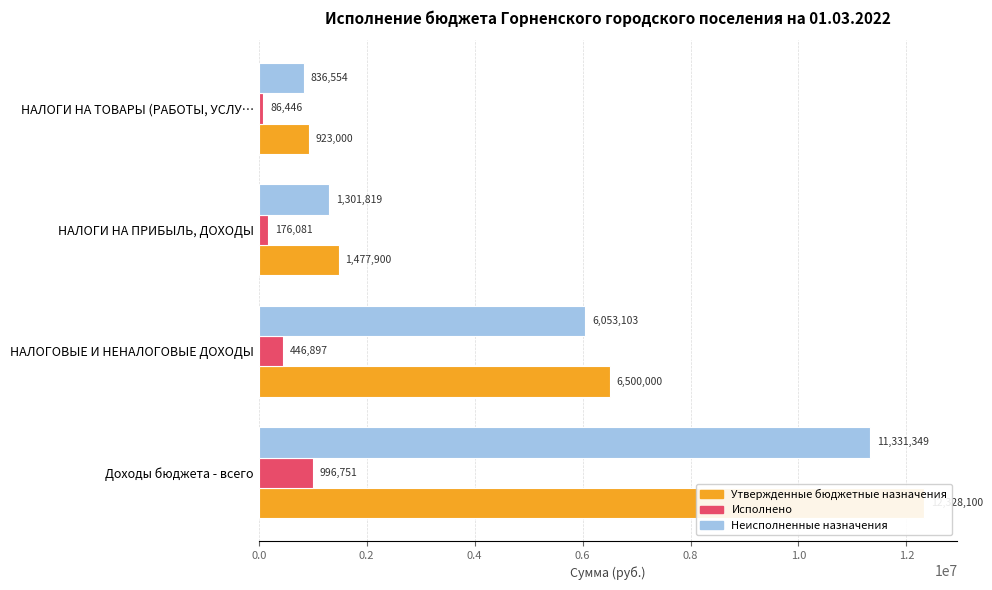

What are all the series names shown in the legend?

Утвержденные бюджетные назначения, Исполнено, Неисполненные назначения